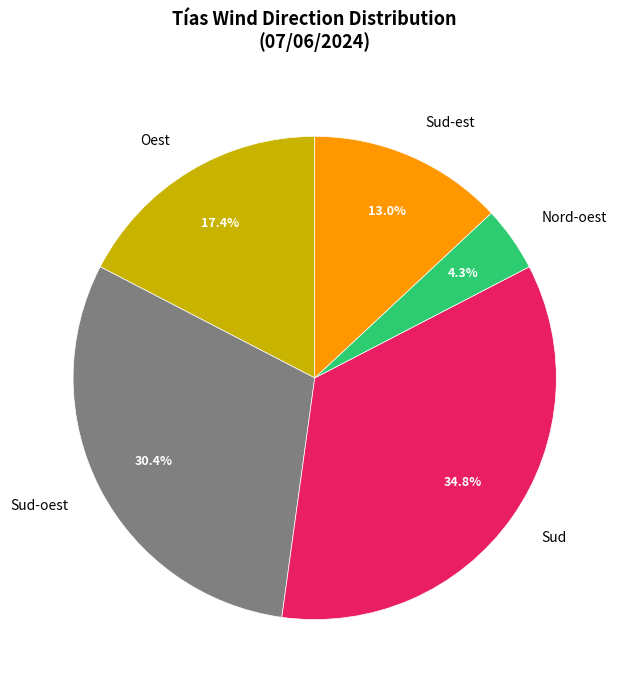

What is the total percentage of Oest and Sud-est?

30.4%